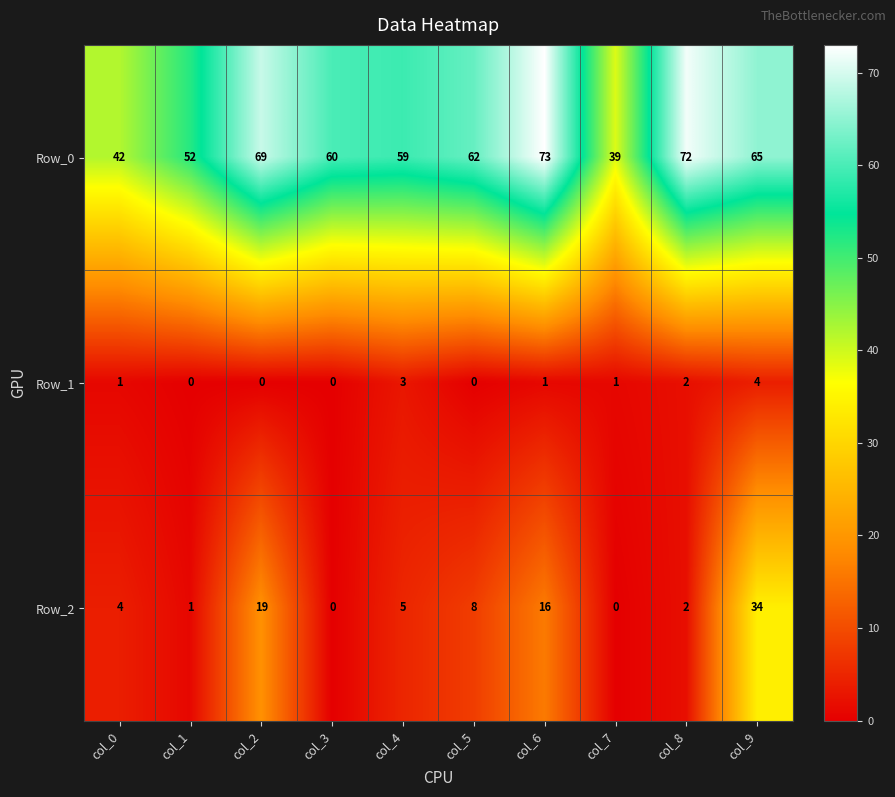

The Row_1 series shows 1 at col_7. True or false?

True